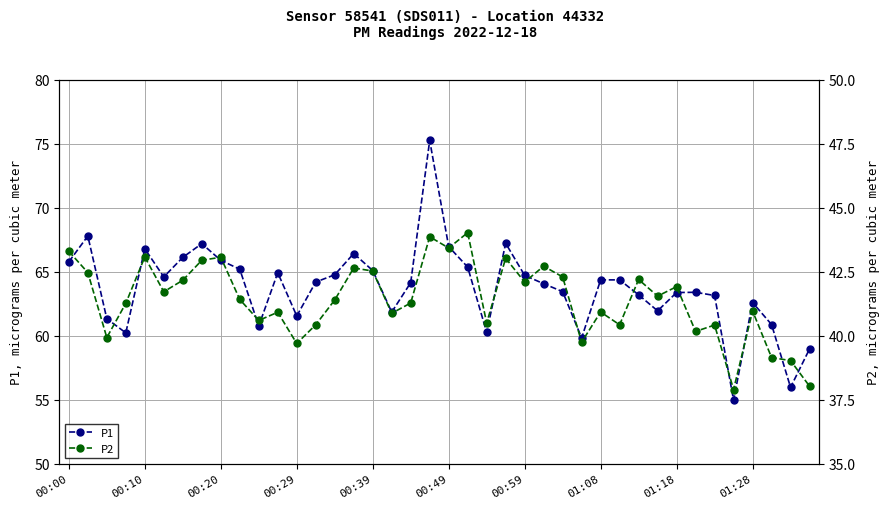

At how many categories does at least one series exceed 51?

40